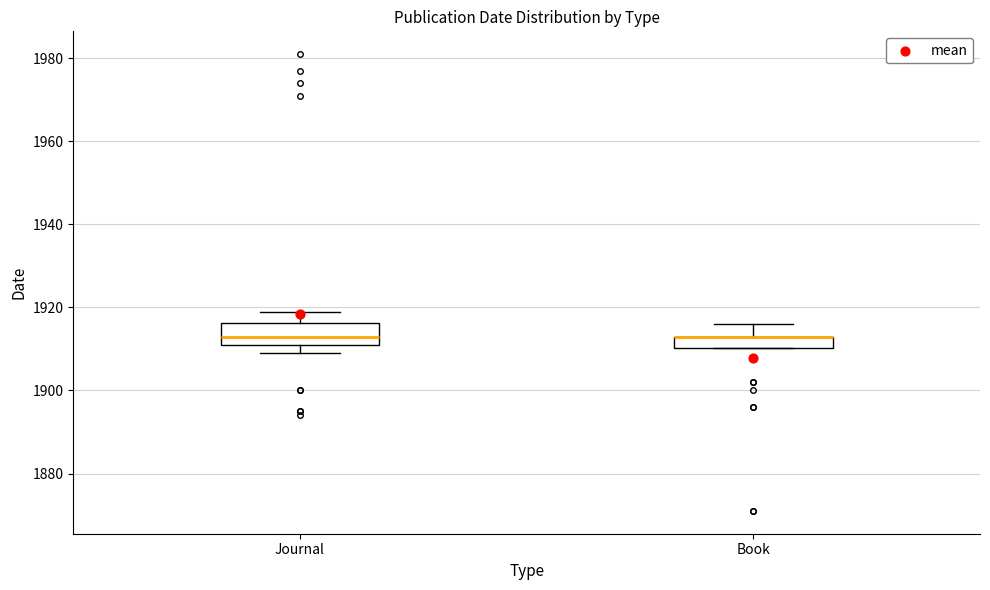

Where does the upper whisker of the box for Book end on the y-axis? The values are not printed on the chart, so give them approximately, as read against the axis.

1916